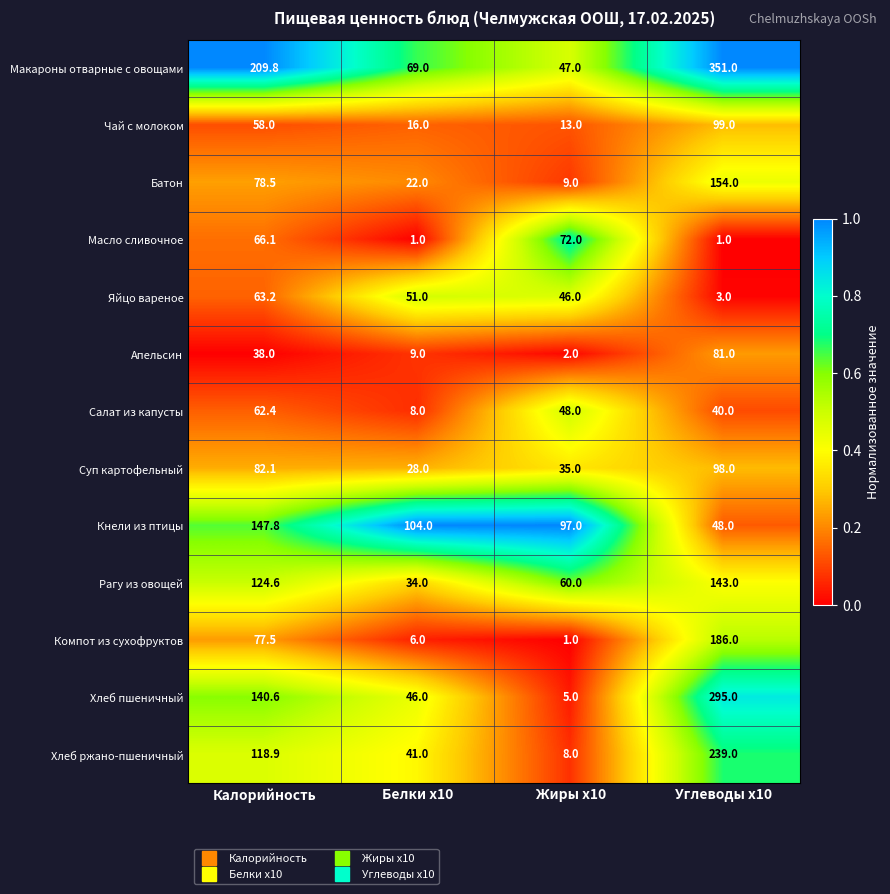

Which series changed the most between Жиры x10 and Углеводы x10?

Макароны отварные с овощами